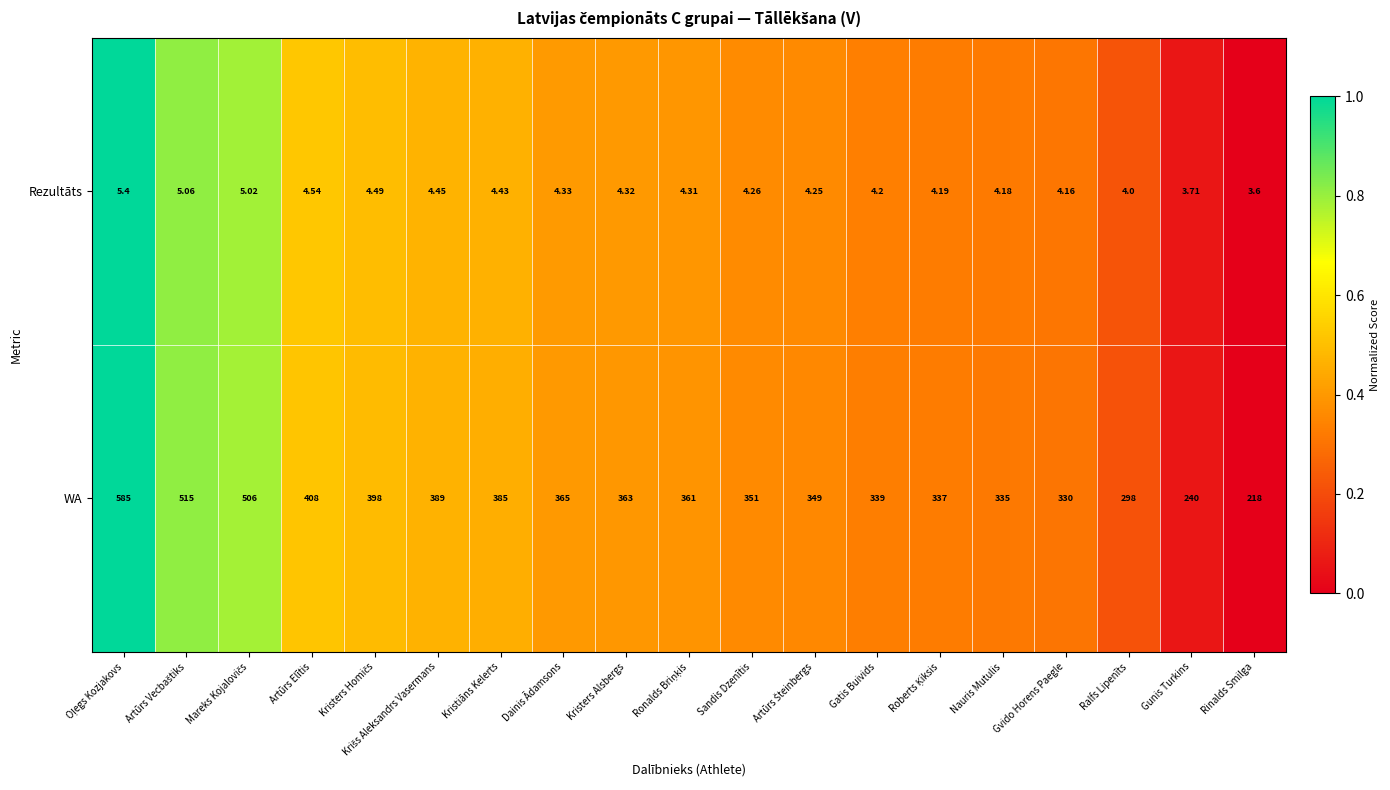

Which category has the lowest value in the Rezultāts series?

Rinalds Smilga